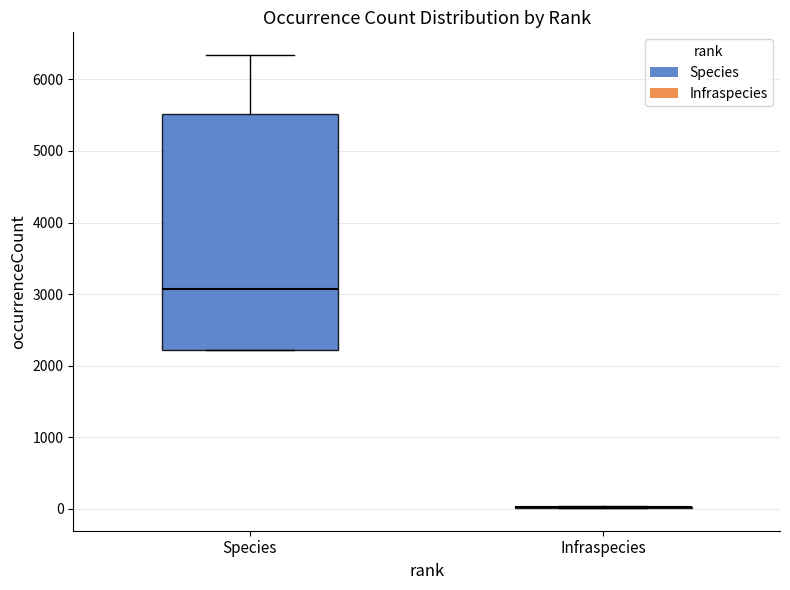

Which box is the tallest, from its lower edge to its upper edge?

Species